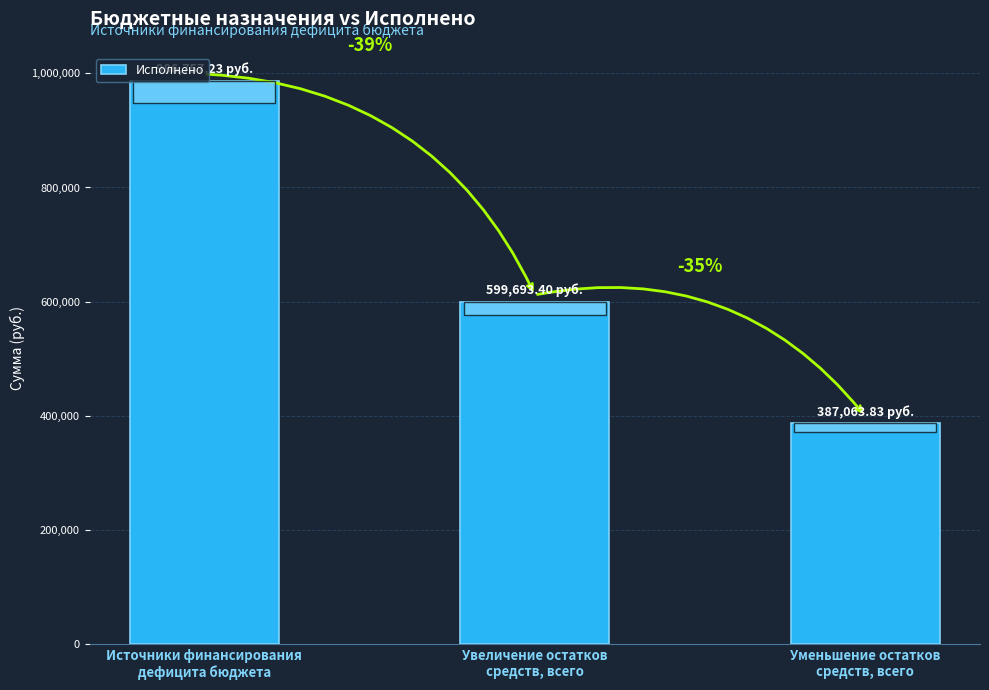

What is the difference between the values at Уменьшение остатков
средств, всего and Увеличение остатков
средств, всего?

212629.6